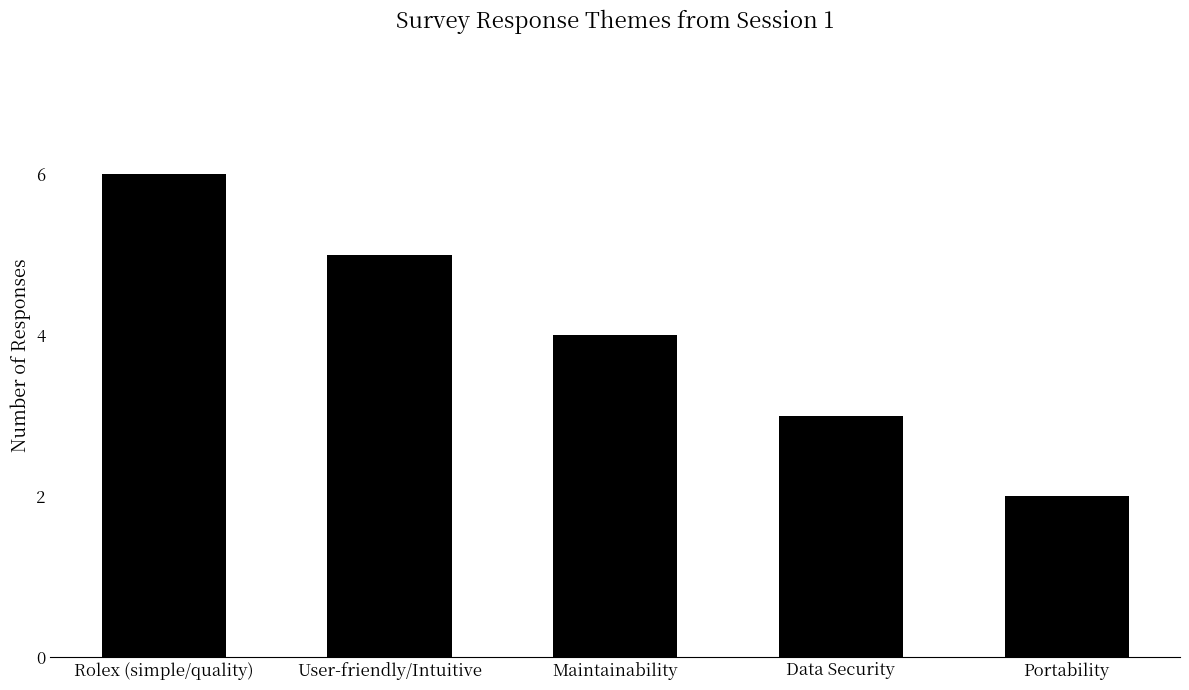

How many values are below 4?

2